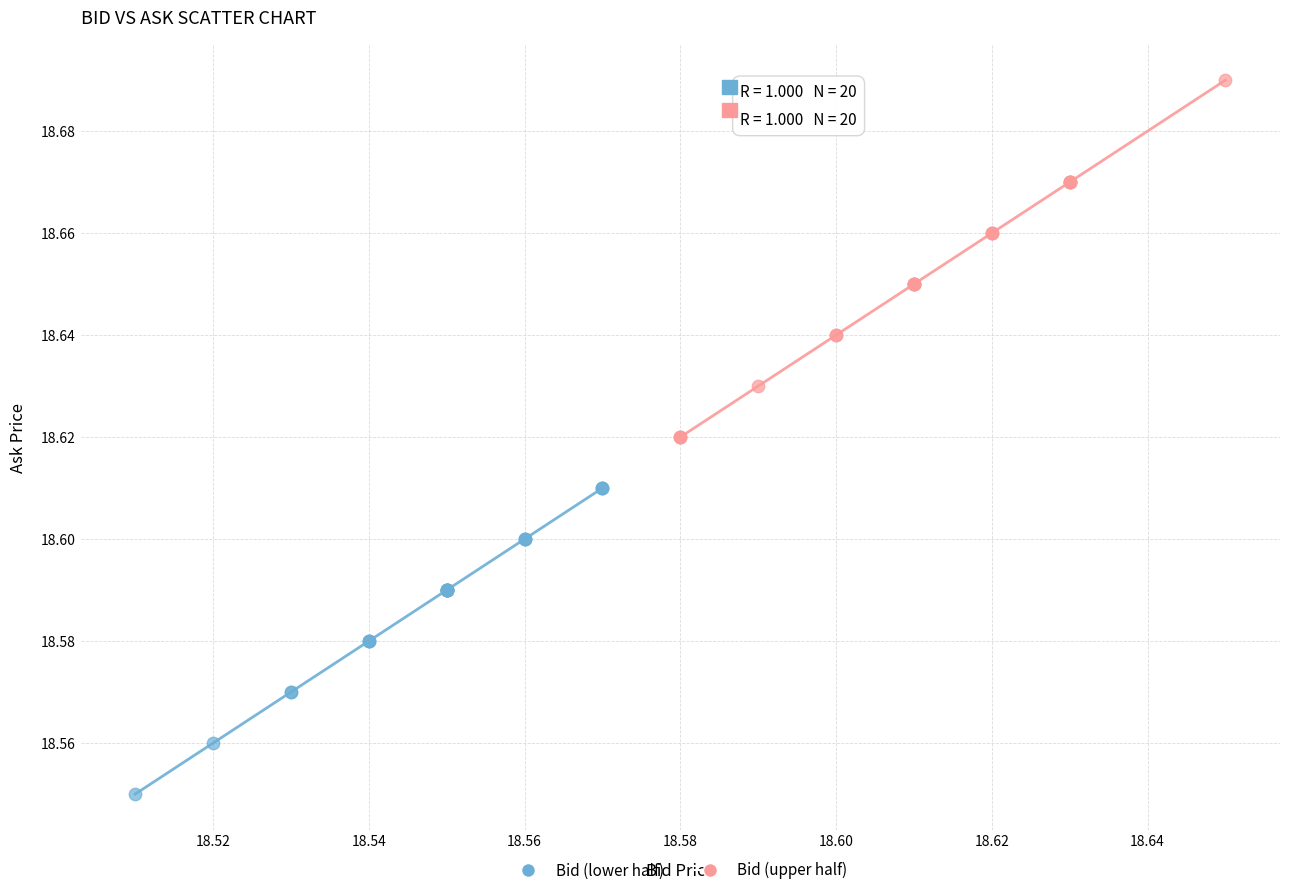

Which series reaches the maximum Y coordinate?

Bid (upper half)